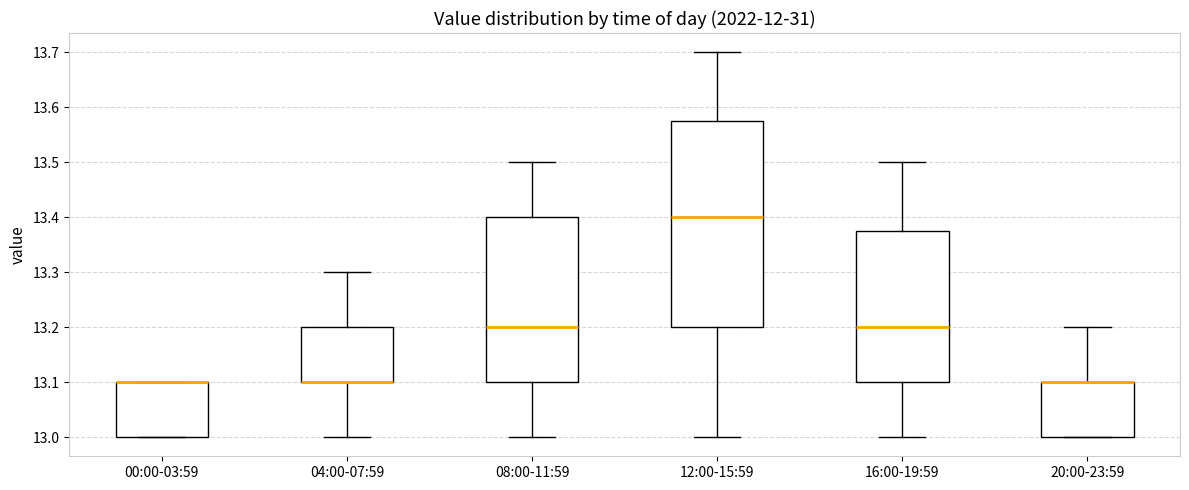

Reading left to right, transcribe this box plot: for each box, give where its median line is, the range the box spans, and where its two whiskers end, as read against the y-axis. The values are not printed on the chart, so give them approximately, as read against the axis.

00:00-03:59: median 13.10 (drawn on the box's upper edge), box 13.00 to 13.10, whiskers 13.00 to 13.10
04:00-07:59: median 13.10 (drawn on the box's lower edge), box 13.10 to 13.20, whiskers 13.00 to 13.30
08:00-11:59: median 13.20, box 13.10 to 13.40, whiskers 13.00 to 13.50
12:00-15:59: median 13.40, box 13.20 to 13.58, whiskers 13.00 to 13.70
16:00-19:59: median 13.20, box 13.10 to 13.38, whiskers 13.00 to 13.50
20:00-23:59: median 13.10 (drawn on the box's upper edge), box 13.00 to 13.10, whiskers 13.00 to 13.20